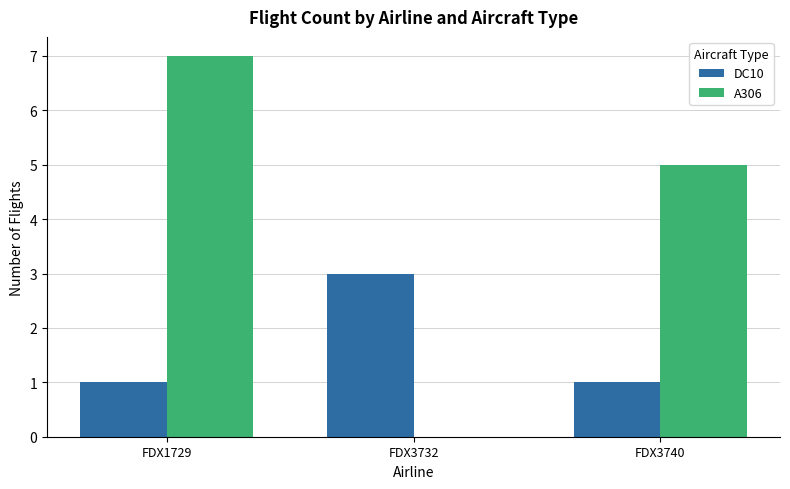

How many positive values does the A306 series have?

2